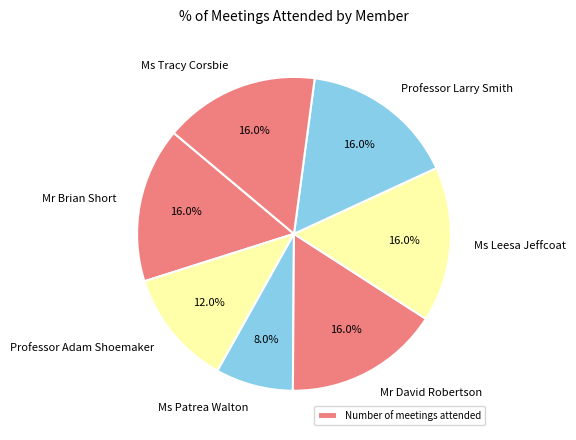

To the nearest percent, what percentage of the pie is Professor Adam Shoemaker?

12%